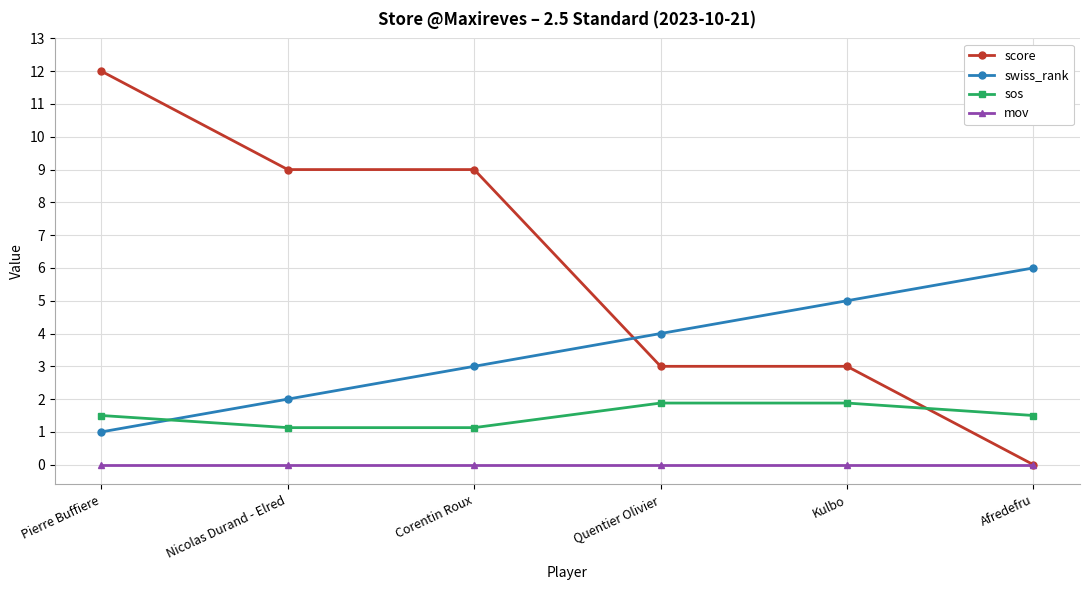

The sos series shows 0.6 at Afredefru. True or false?

False